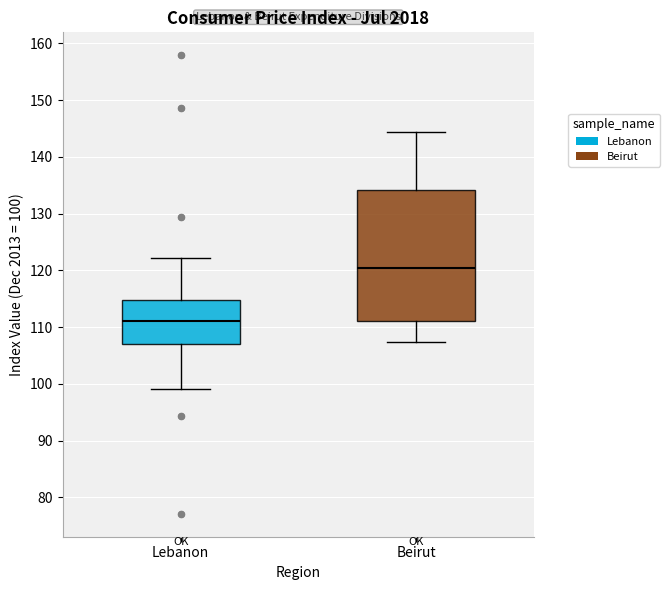

Which box has the lowest median line?

Lebanon